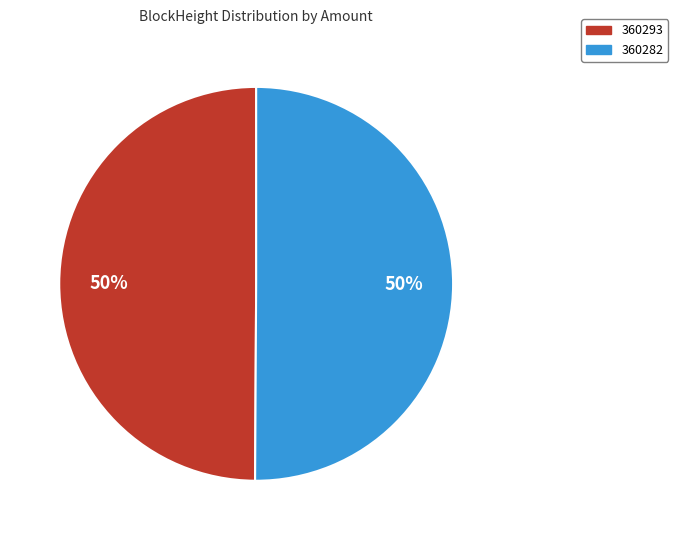

The 360282 slice represents 50% of the pie. True or false?

True